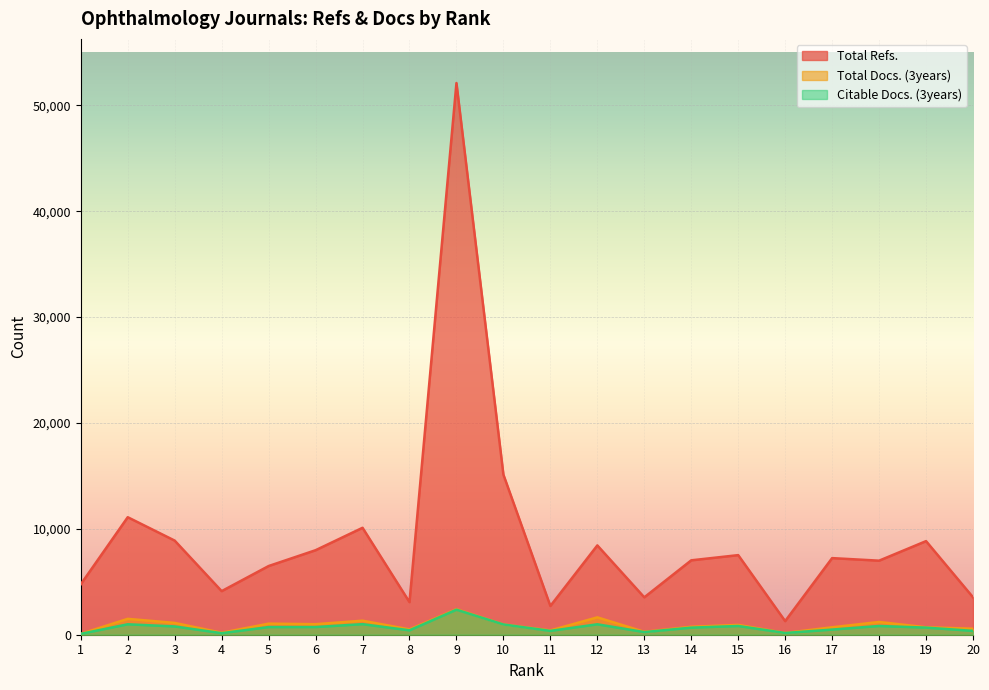

How many distinct data groups are displayed?

3